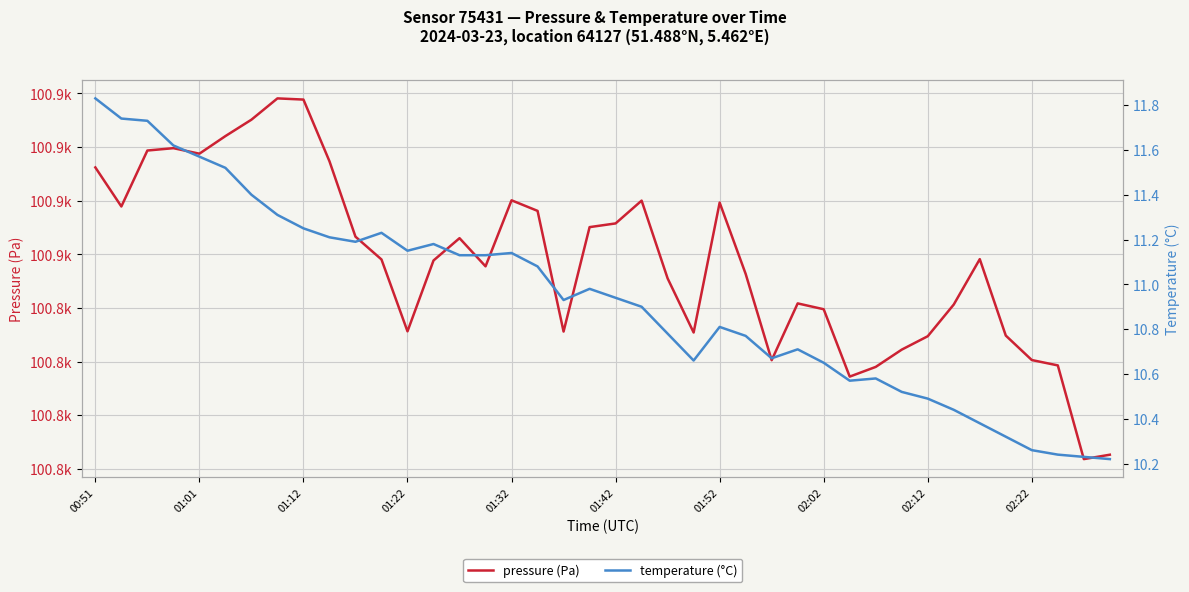

What is the total value across all series at 30?

100849.6